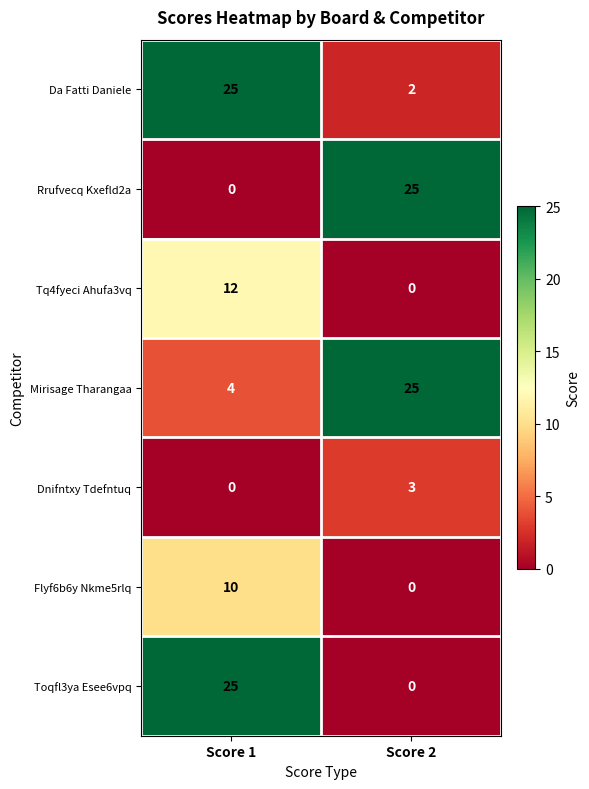

What is the sum of the Toqfl3ya Esee6vpq values at Score 1 and Score 2?

25